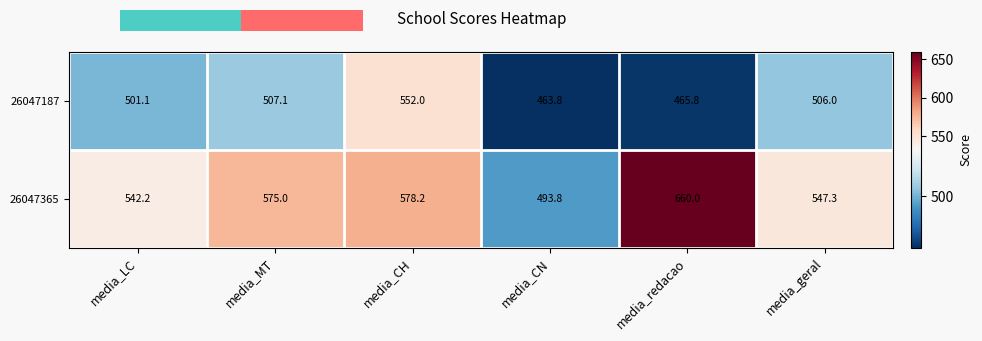

How many data points in 26047187 are less than 505?

3